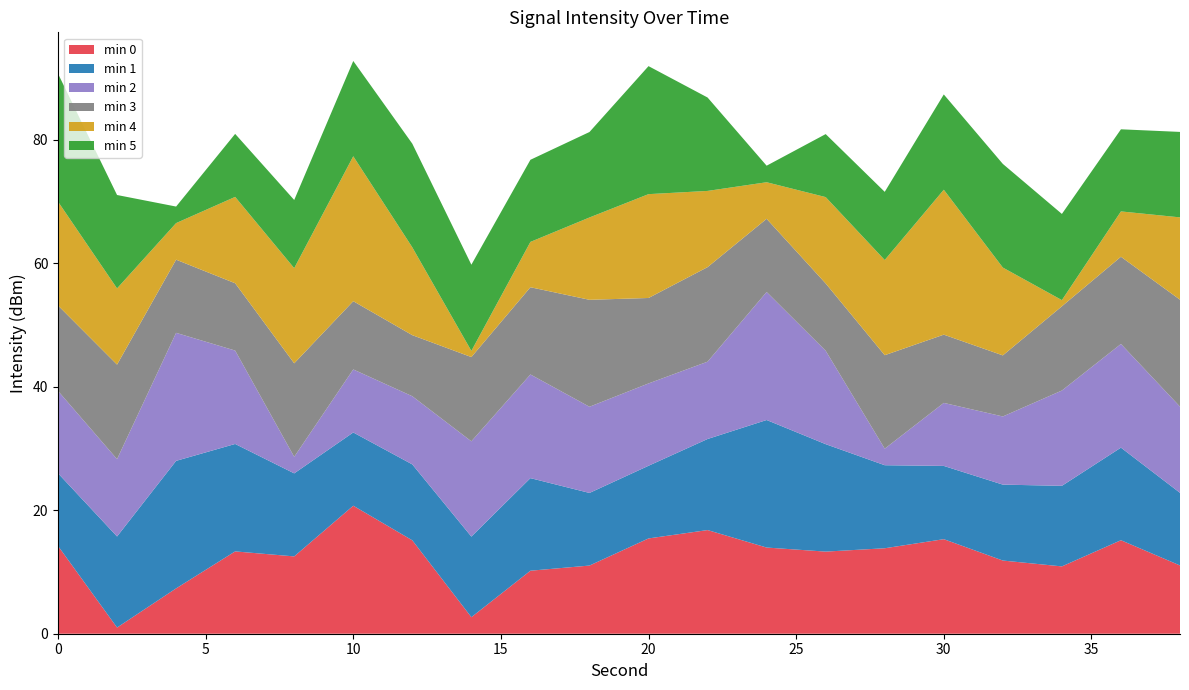

What is the total value across all series at 20?

92.0